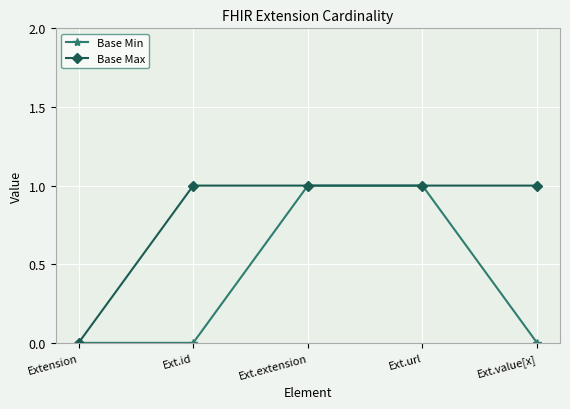

True or false: Base Min has a value of 0 at Ext.url.

False